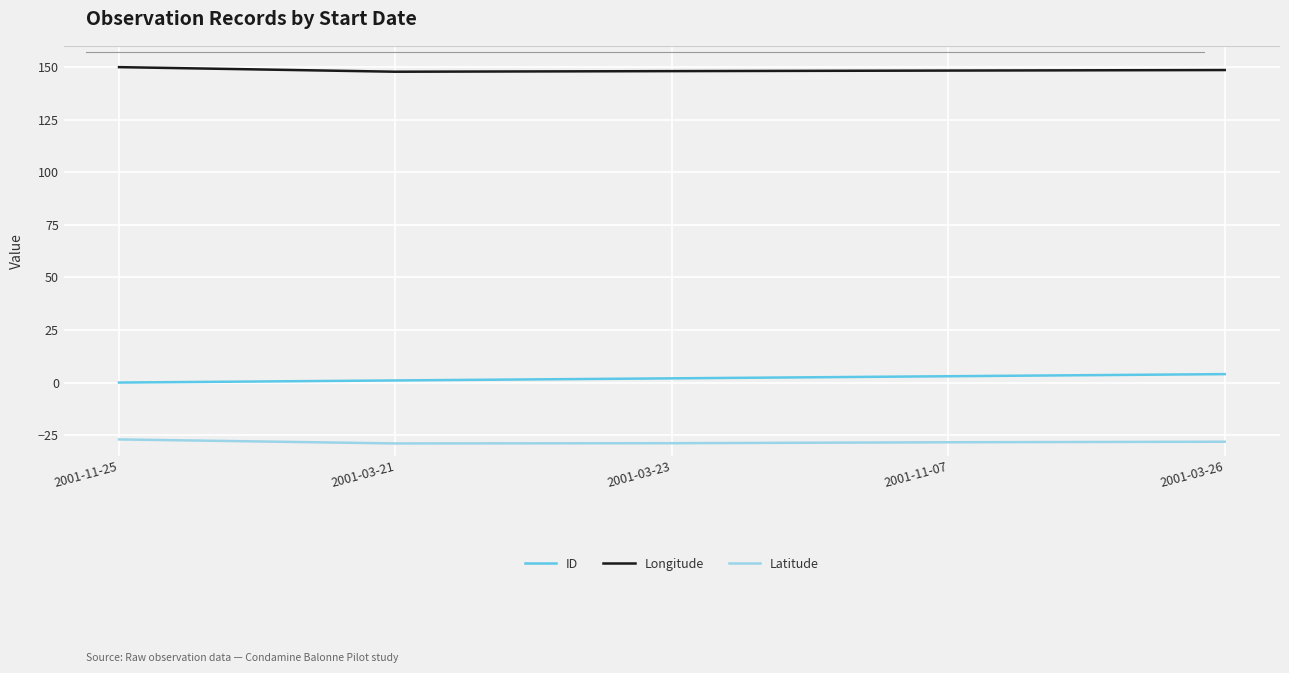

What is the smallest value displayed?

-29.0